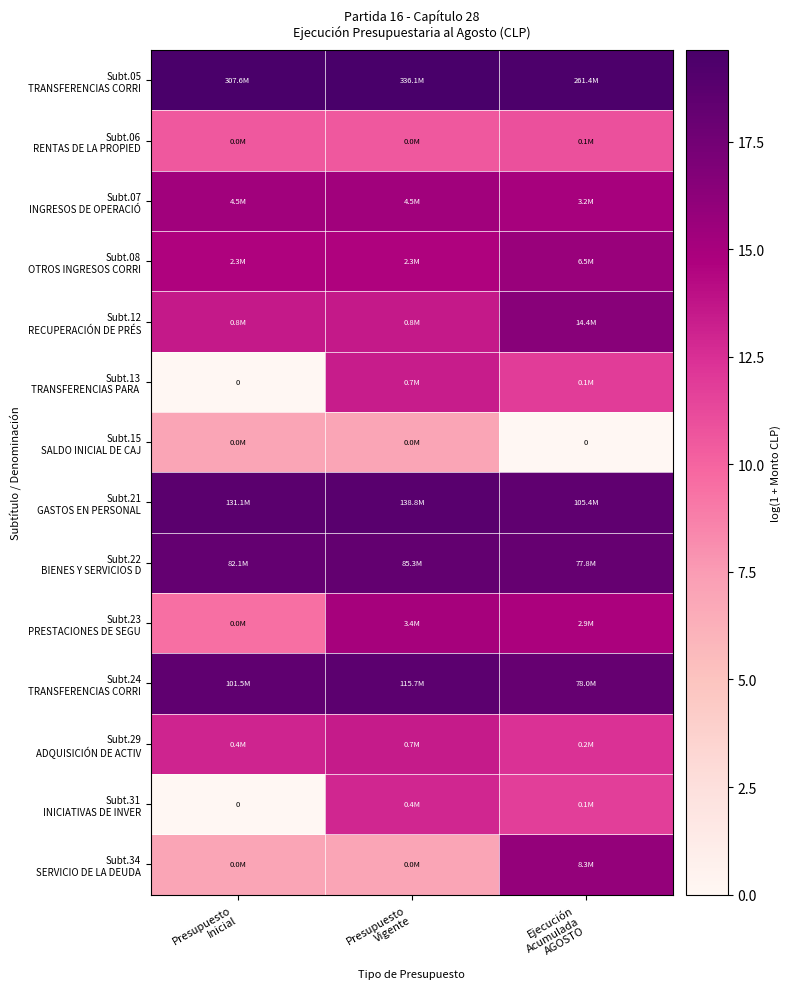

Count the number of data series in this chart.

14